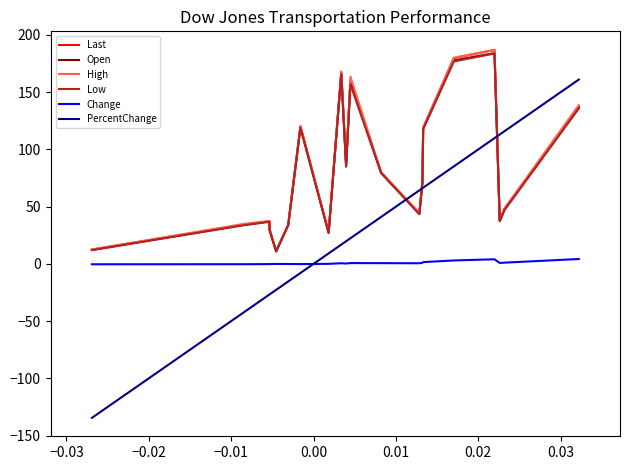

True or false: Open and Change cross at least once.

False